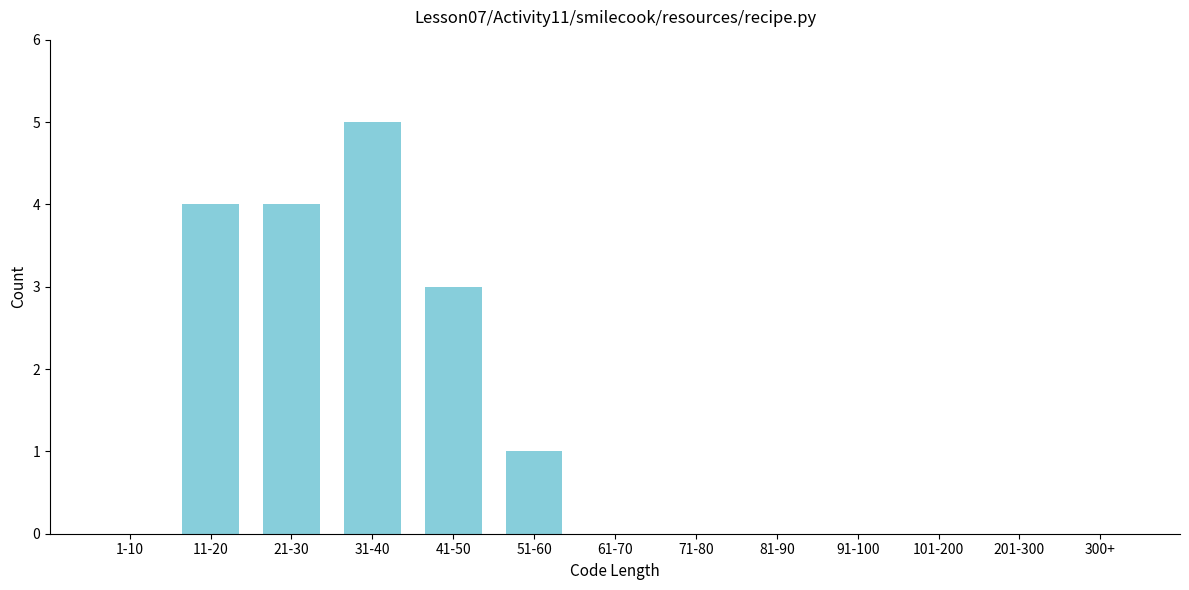

Reading left to right, transcribe all the data shown in this chart.

1-10=0	11-20=4	21-30=4	31-40=5	41-50=3	51-60=1	61-70=0	71-80=0	81-90=0	91-100=0	101-200=0	201-300=0	300+=0